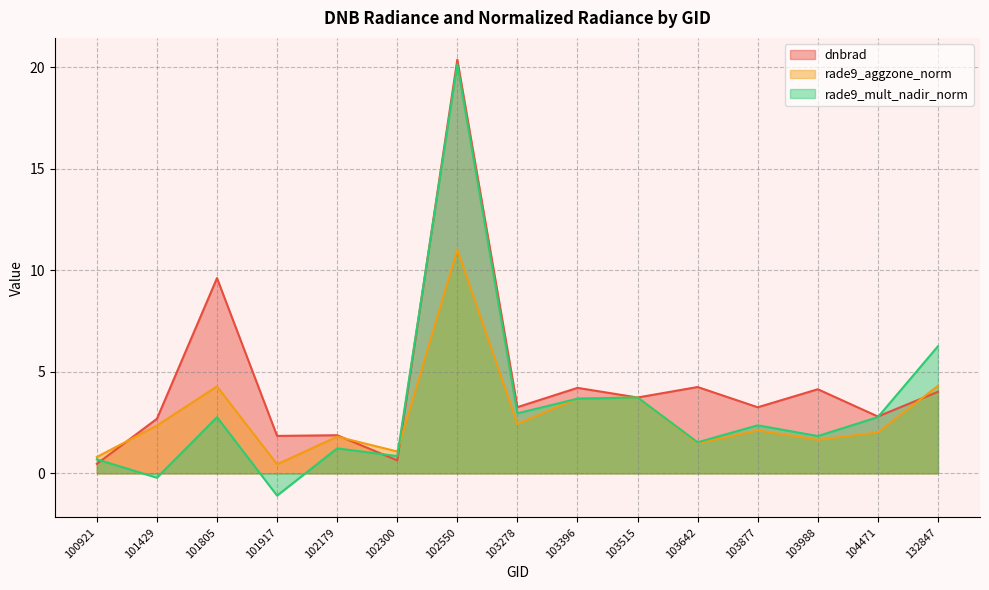

After their last crossing, which series has the higher values: rade9_aggzone_norm or dnbrad?

rade9_aggzone_norm